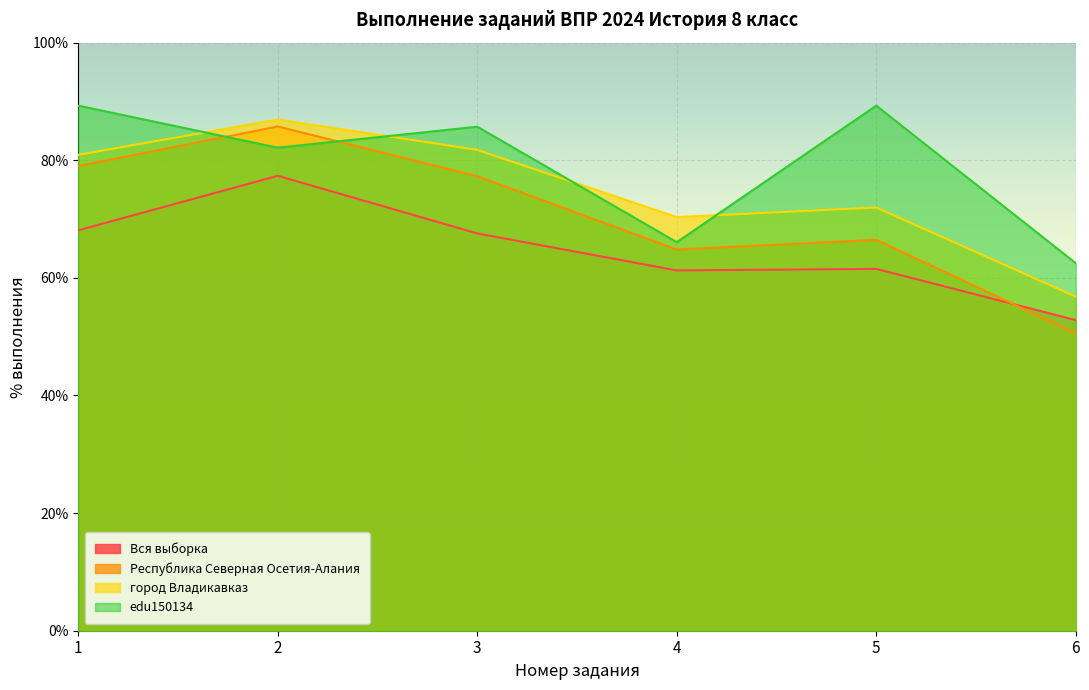

What value does the город Владикавказ series have at 5?

72.0